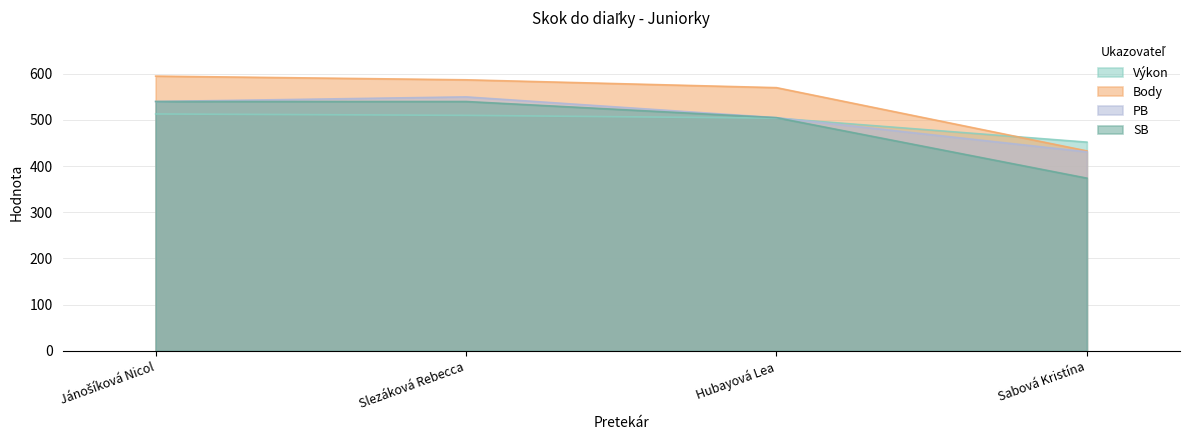

True or false: PB and Body intersect in this chart.

False